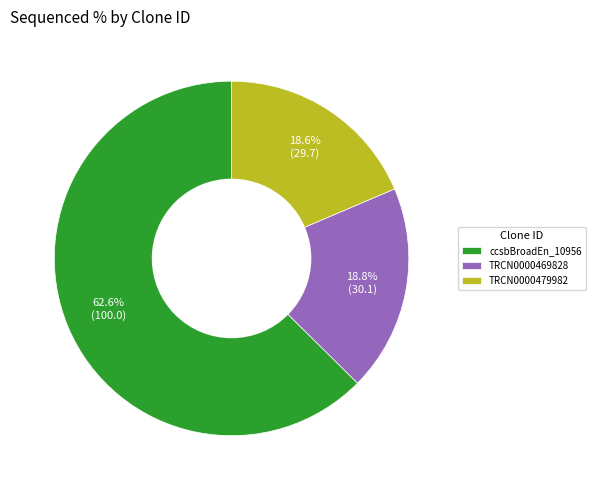

What is the largest slice in the pie chart?

ccsbBroadEn_10956